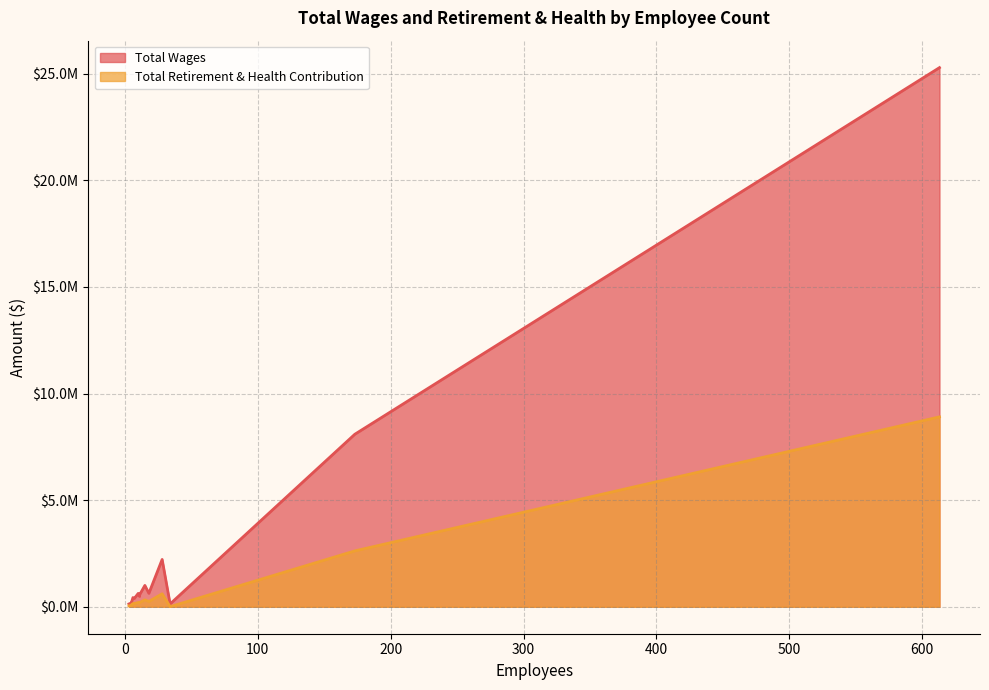

What is the difference between the Total Retirement & Health Contribution values at 3 and 11?

153315